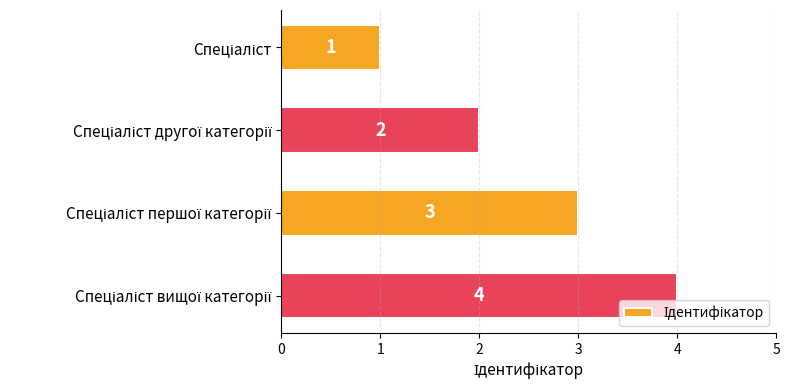

What is the value of the 1st bar from the top?

1